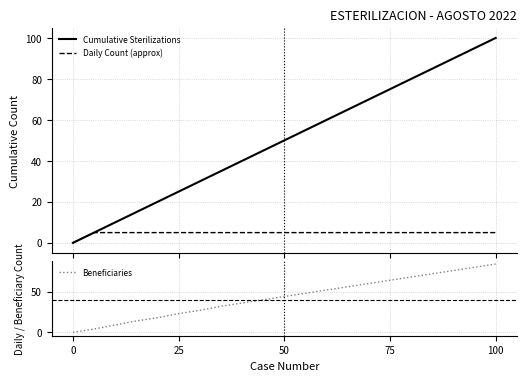

After their last crossing, which series has the higher values: Beneficiaries or Daily Count (approx)?

Beneficiaries